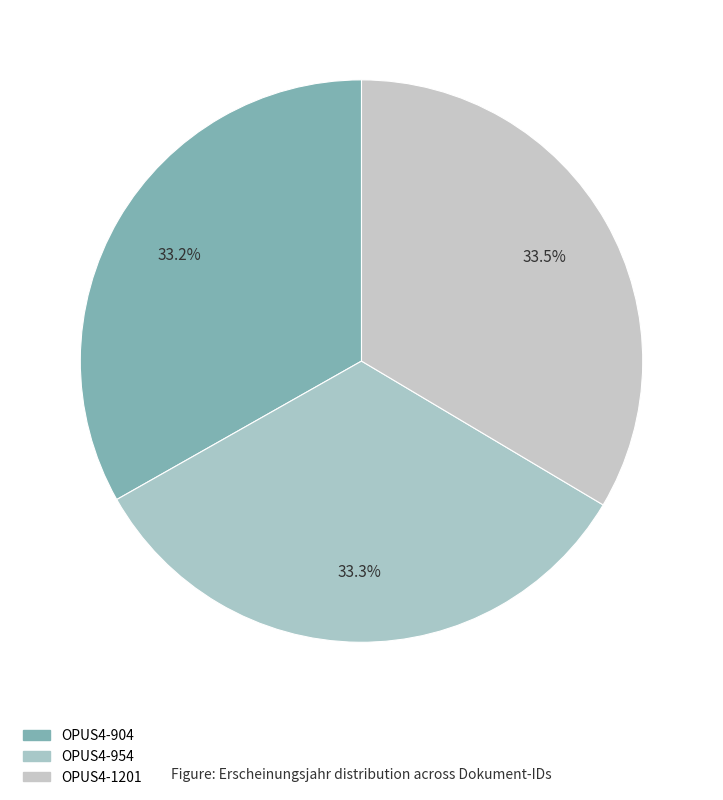

Is OPUS4-954 the majority of the pie?

No